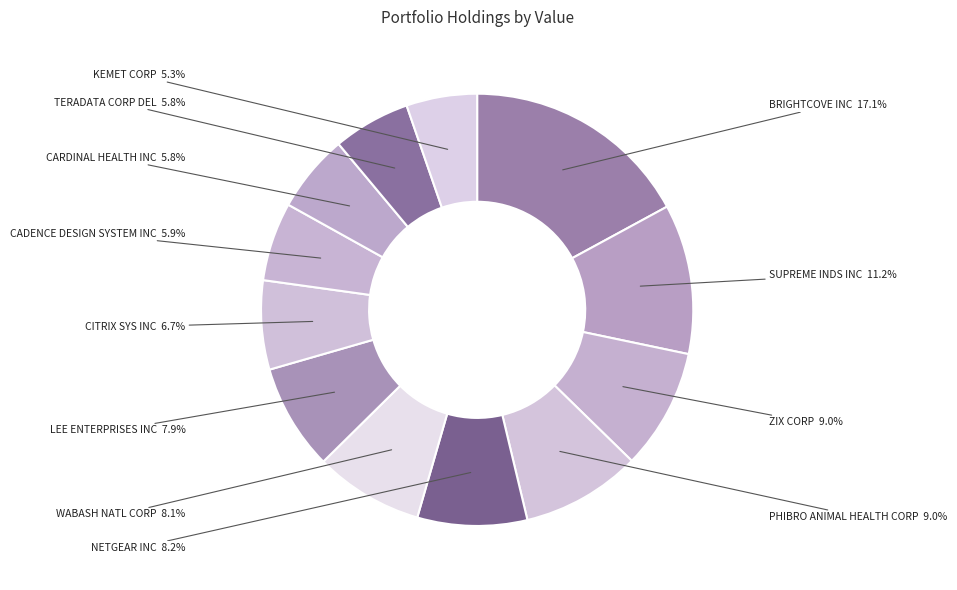

The CARDINAL HEALTH INC slice represents 6% of the pie. True or false?

True